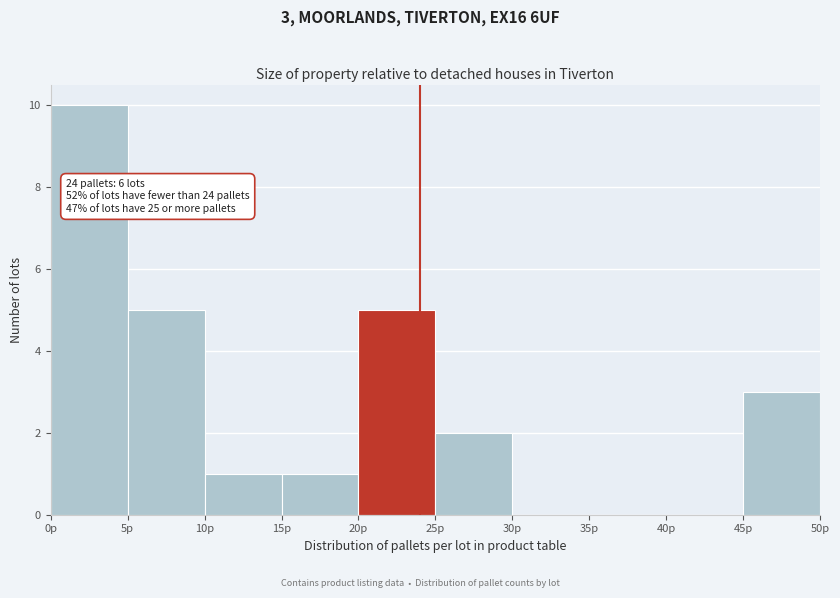

Which range on the x-axis has the tallest bar?

0 to 5